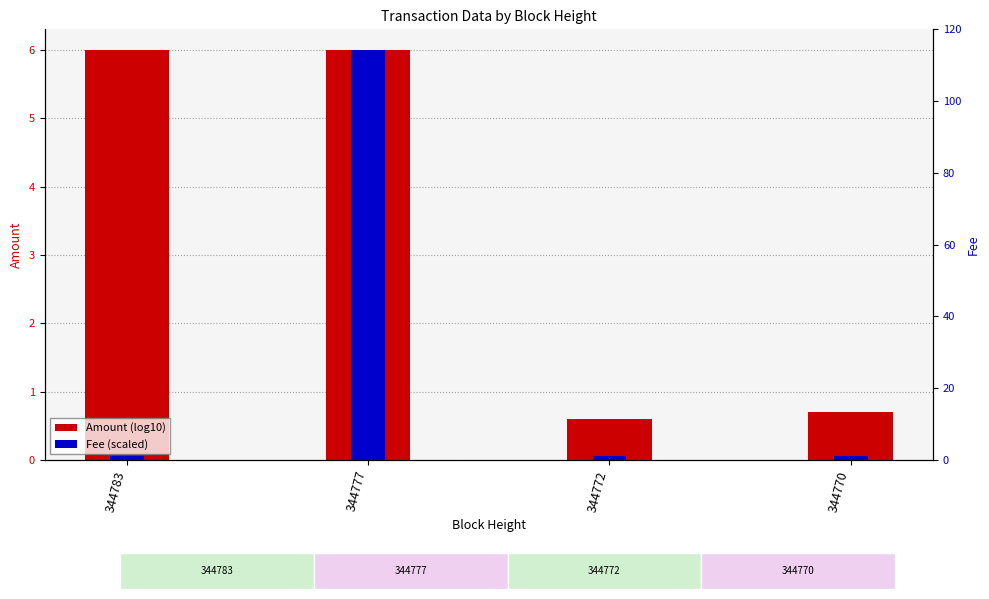

How many series are shown in this chart?

2